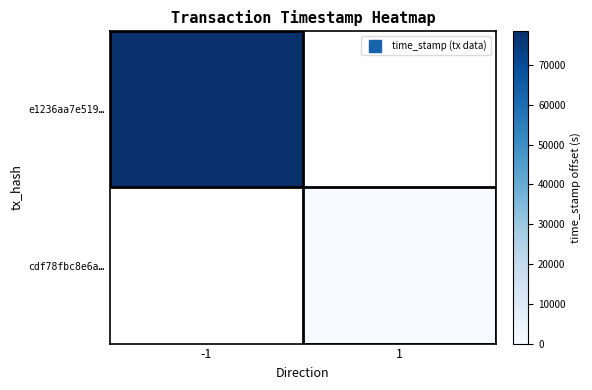

At 1, list the series in order from smallest to largest.

e1236aa7e519…, cdf78fbc8e6a…